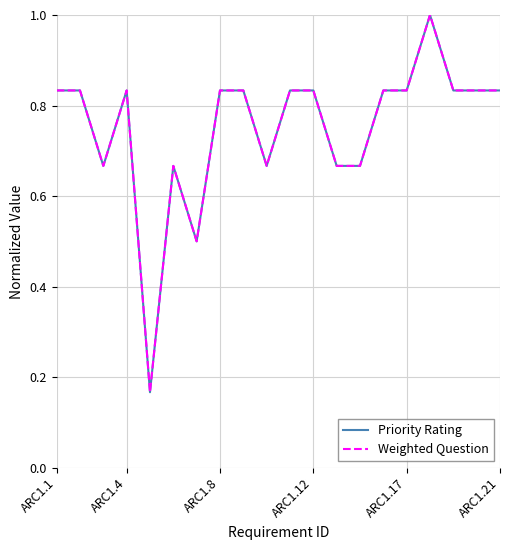

Does the chart display data point markers on the line(s)?

No